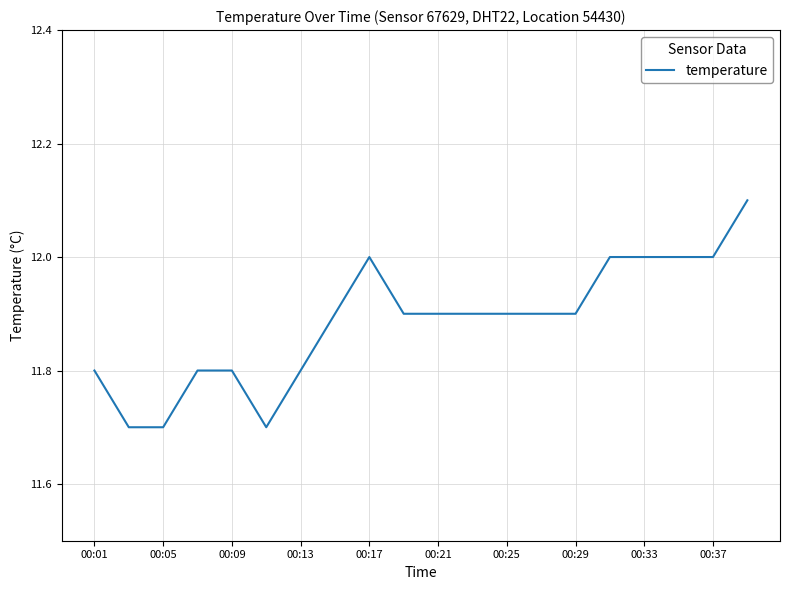

What is the difference between the maximum and minimum values?

0.4